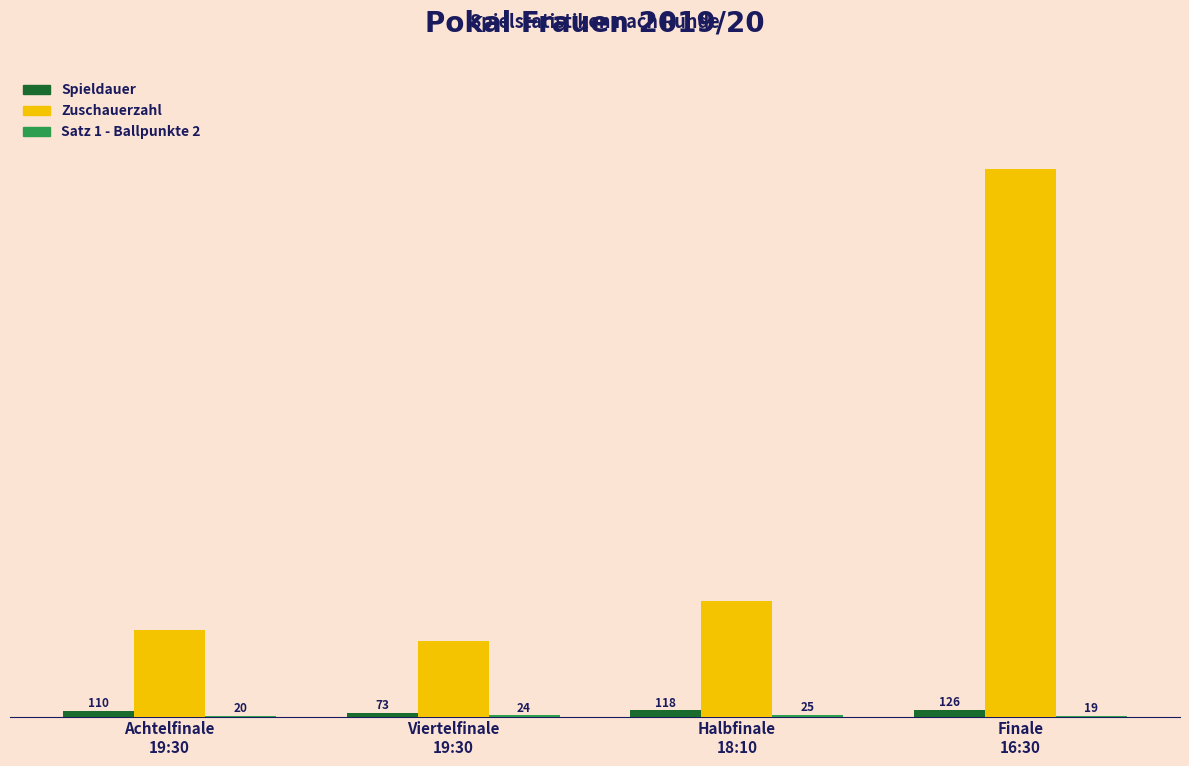

Which series has the largest total across all categories?

Zuschauerzahl